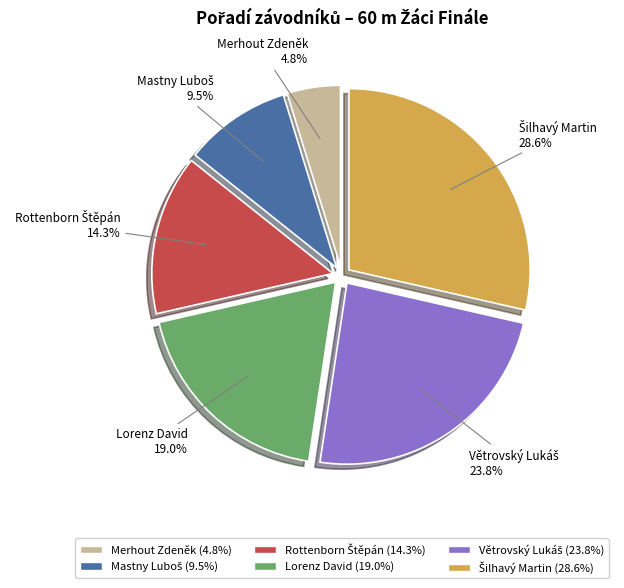

How many segments does this pie chart have?

6